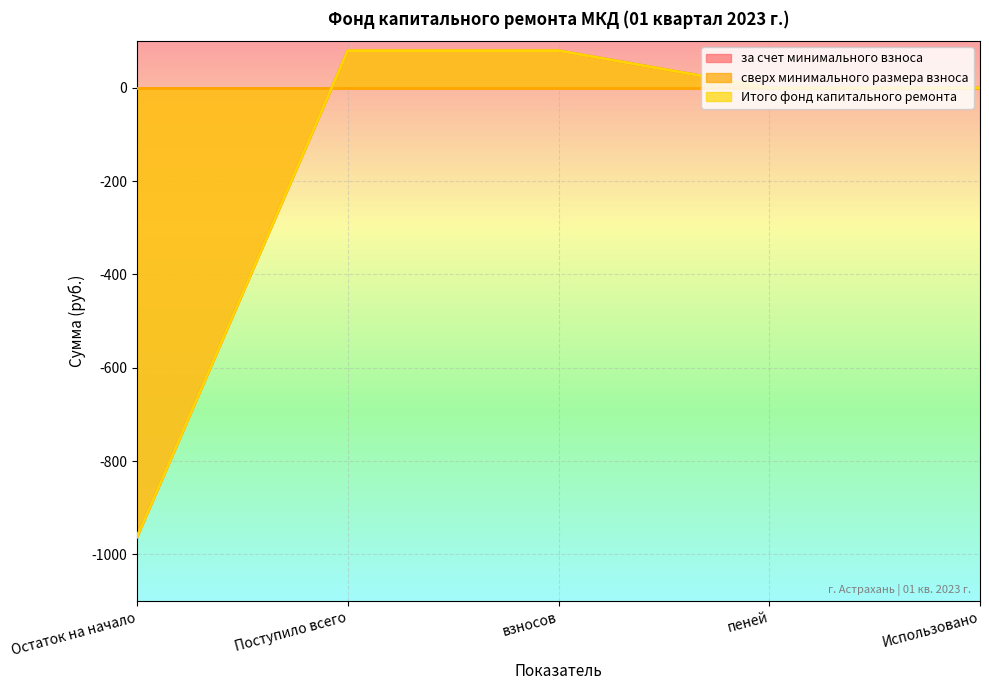

What is the lowest value of the Итого фонд капитального ремонта series?

-962.1